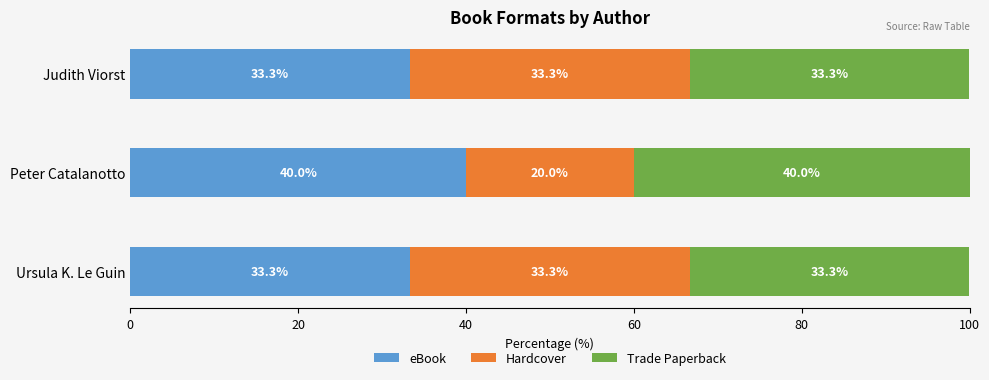

Which category has the highest value in the eBook series?

Peter Catalanotto